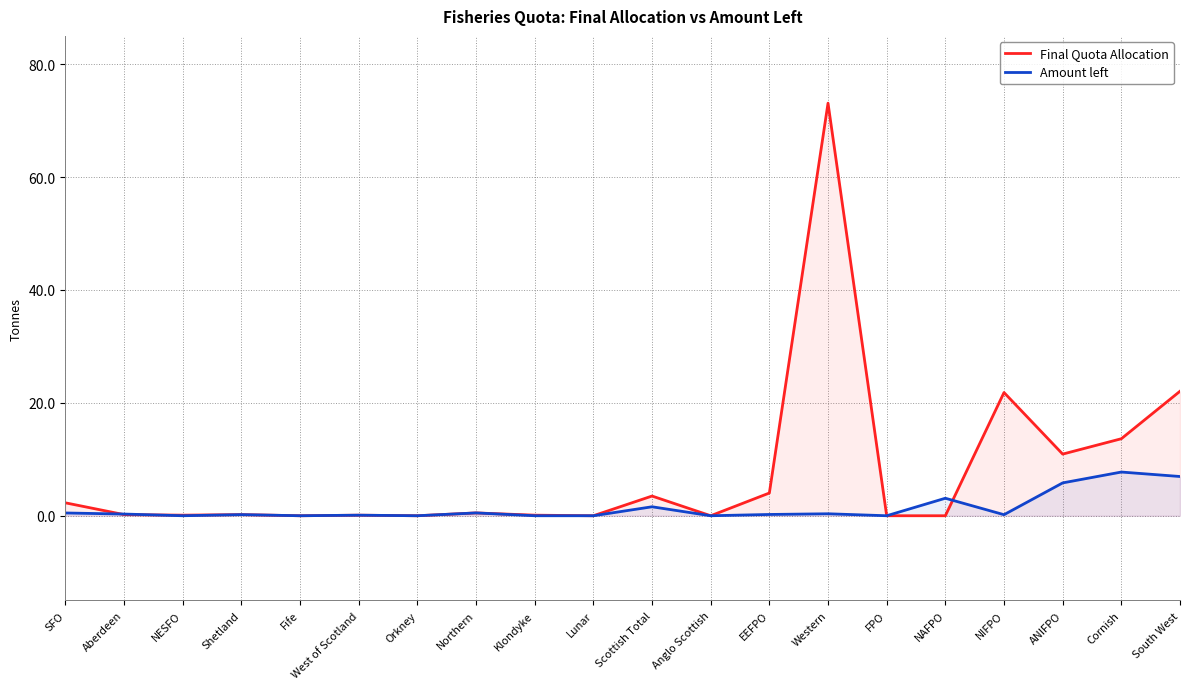

Which series has the largest total across all categories?

Final Quota Allocation